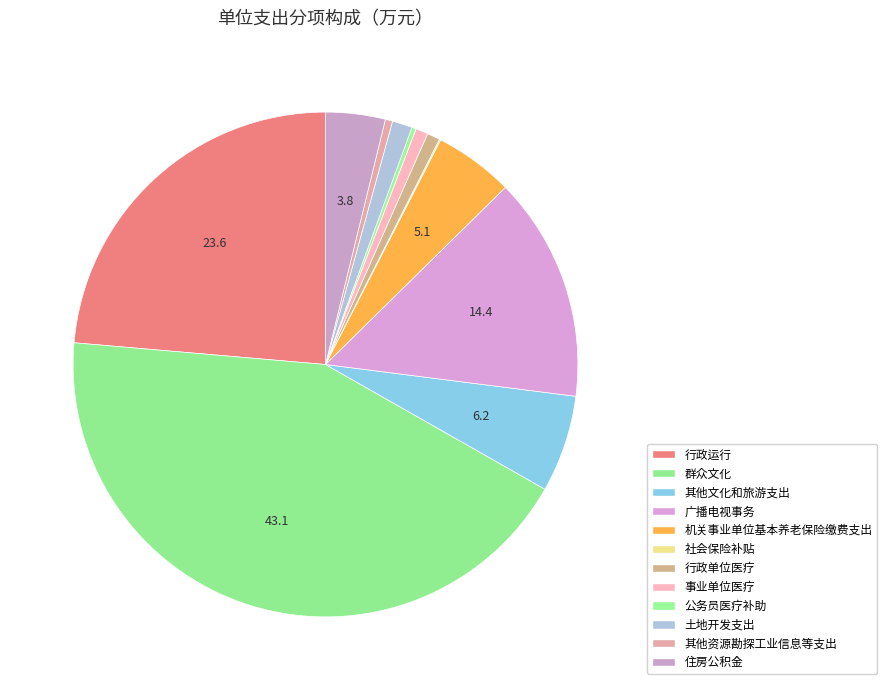

Which slice is the largest?

群众文化